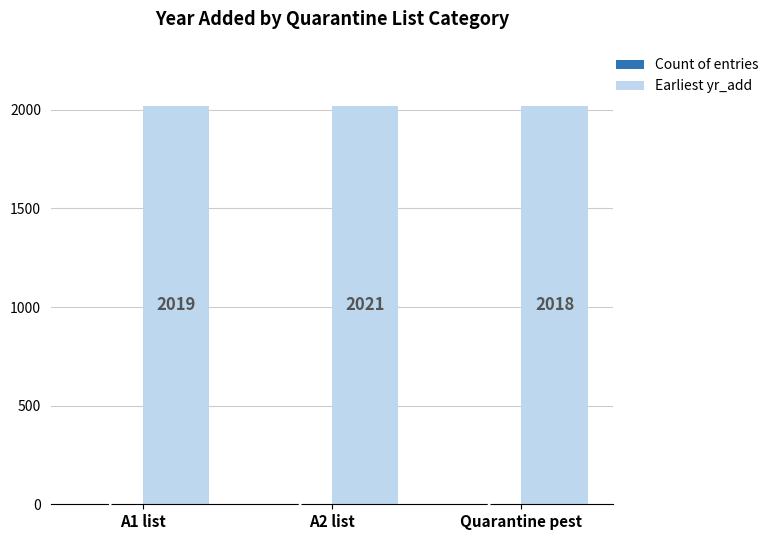

The value of Earliest yr_add at A1 list is 3182. True or false?

False